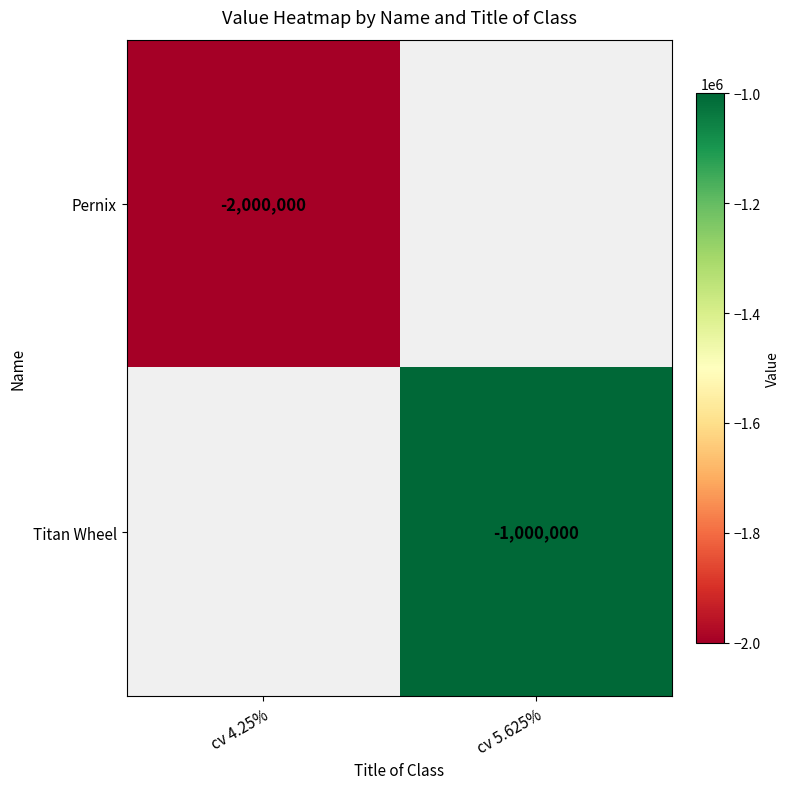

True or false: Pernix has a value of -3188408 at cv 4.25%.

False